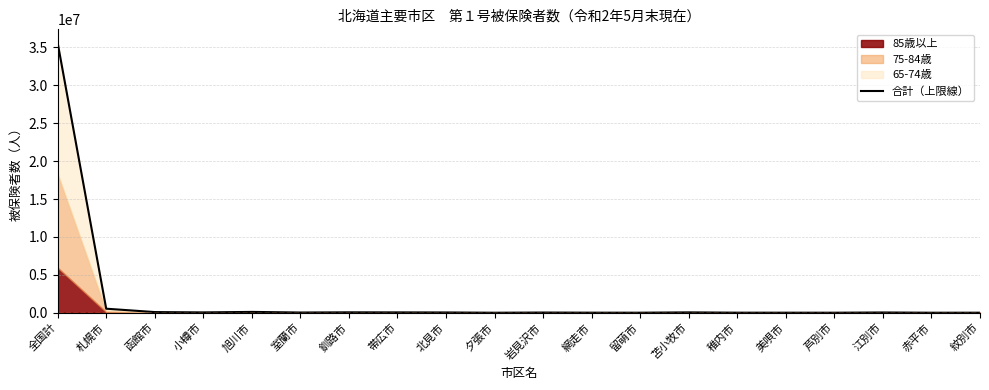

What is the label of the 7th point from the left?

釧路市